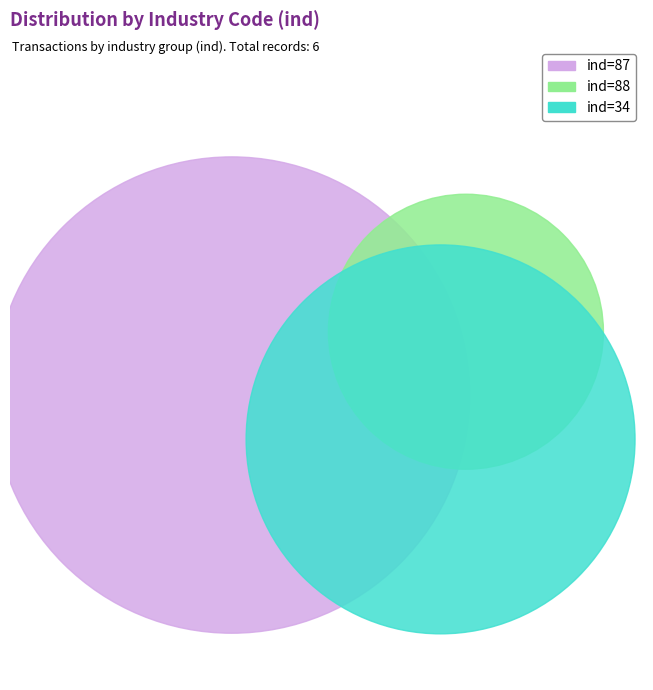

Does ind=88 account for over 50% of the chart?

No